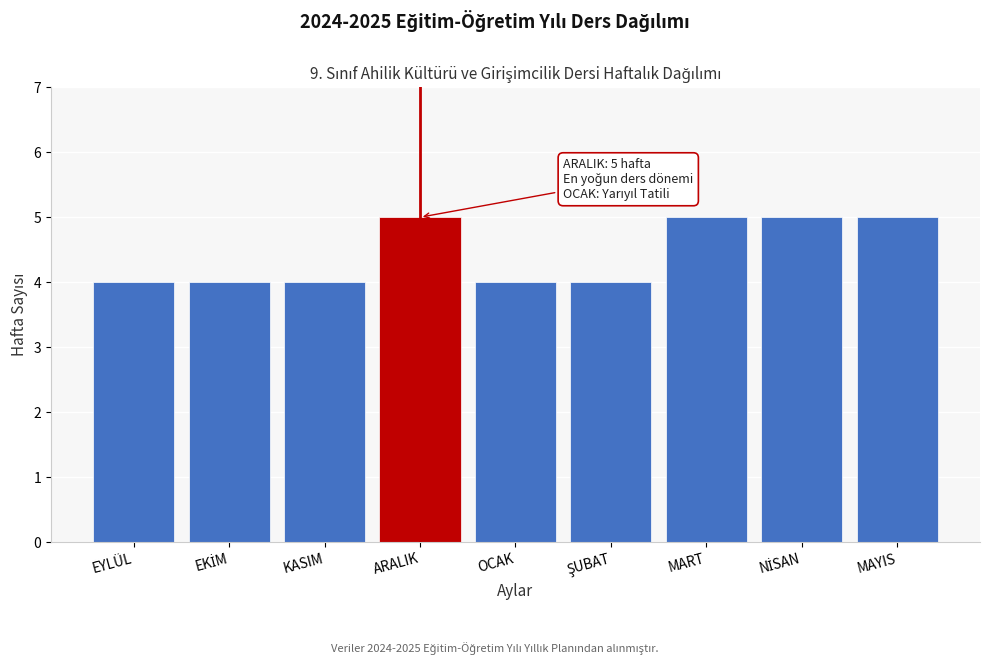

Reading right to left, transcribe all the data shown in this chart.

5	5	5	4	4	5	4	4	4